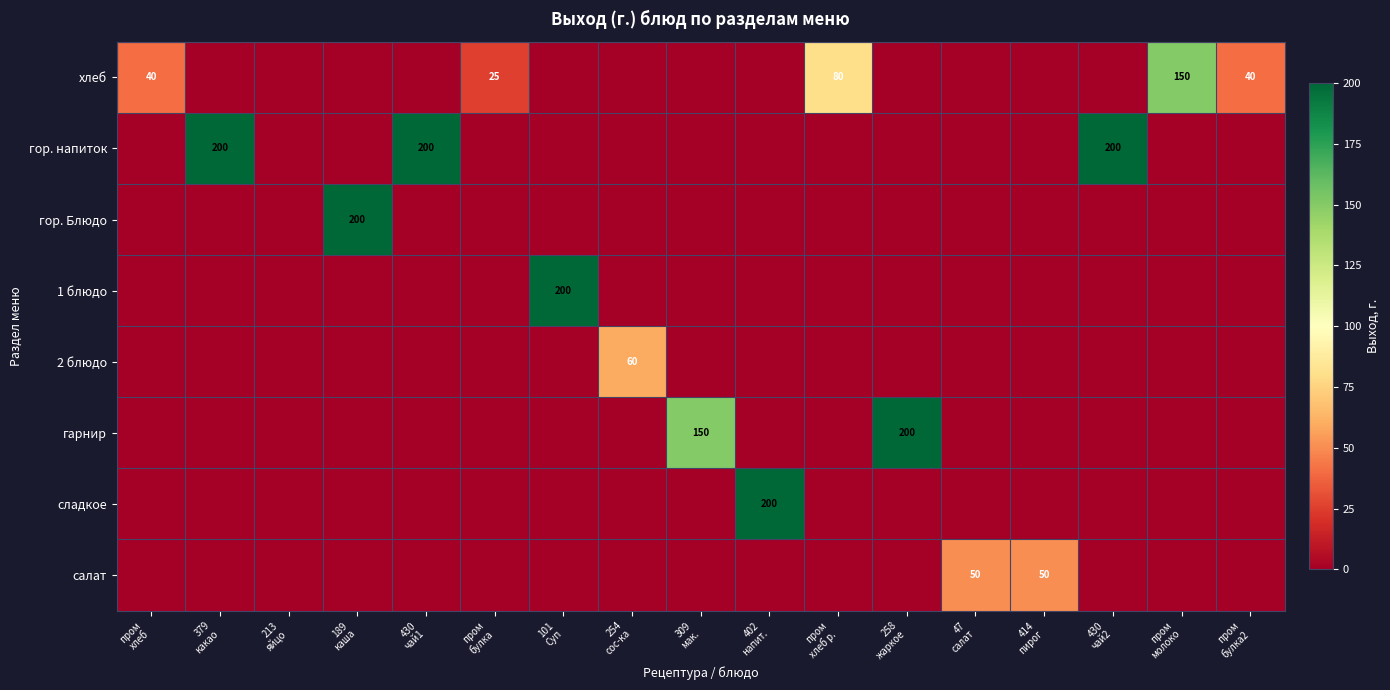

How many data points does each series have?

17